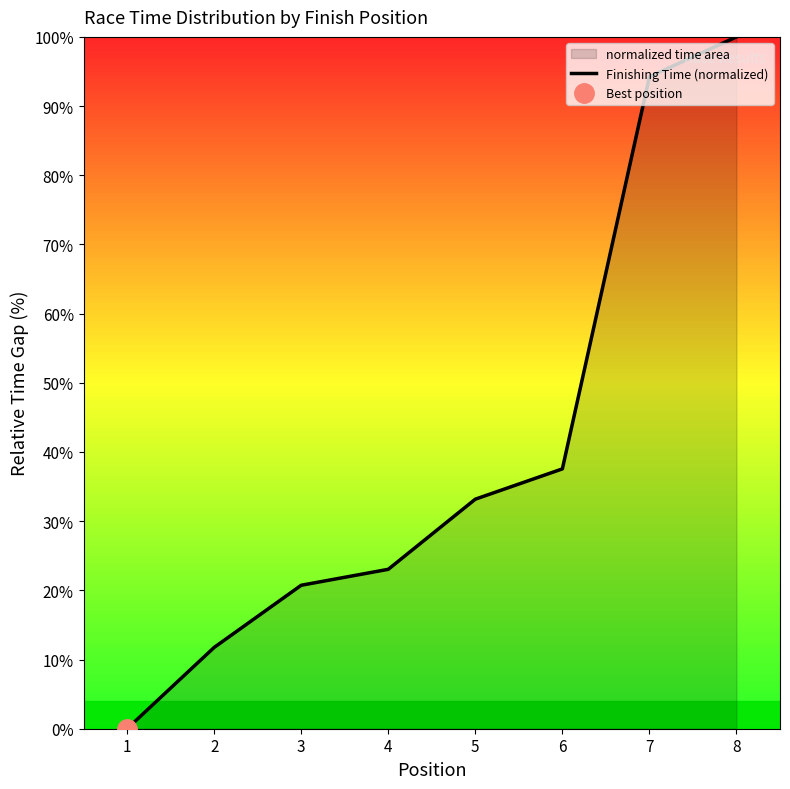

The chart shows a value of 7.5 at 2. True or false?

False